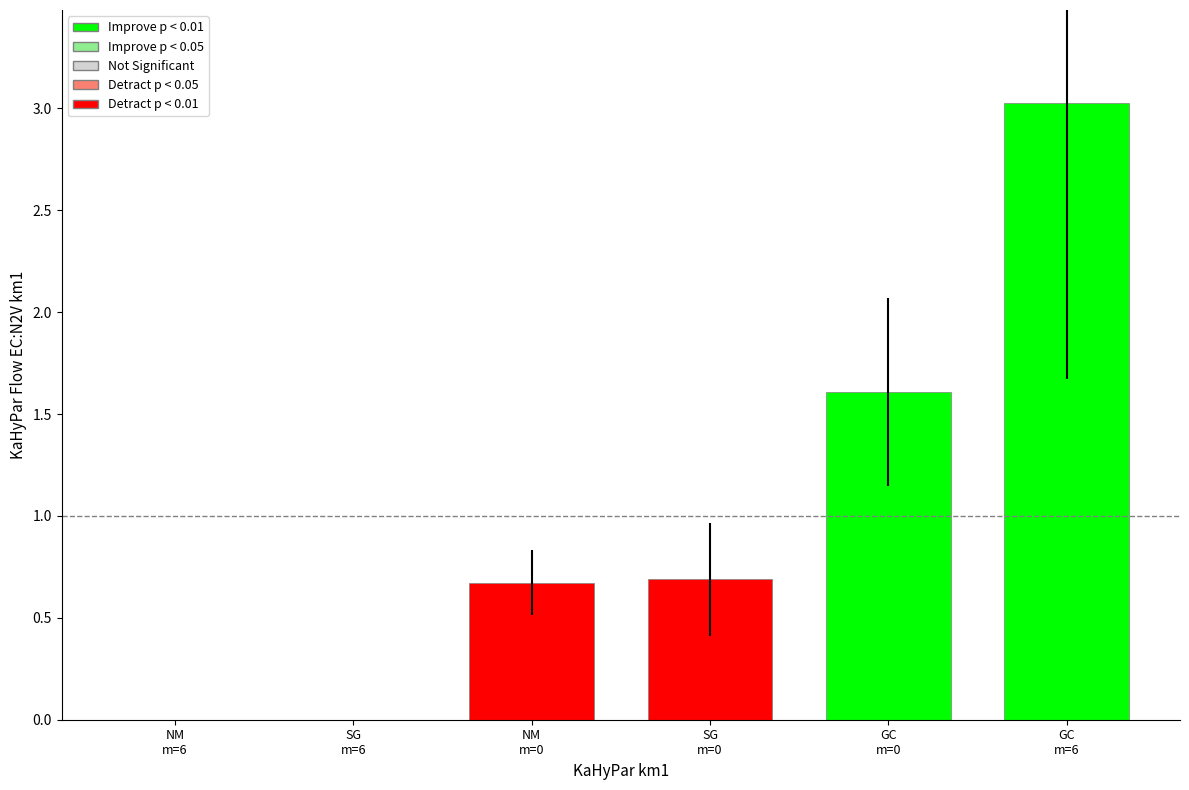

Which label corresponds to the largest value in the chart?

GC
m=6